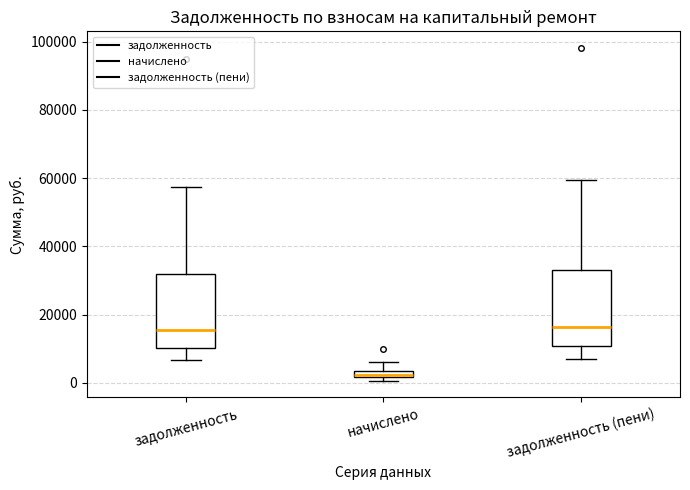

Where does the median line of the box for задолженность sit on the y-axis? The values are not printed on the chart, so give them approximately, as read against the axis.

16000